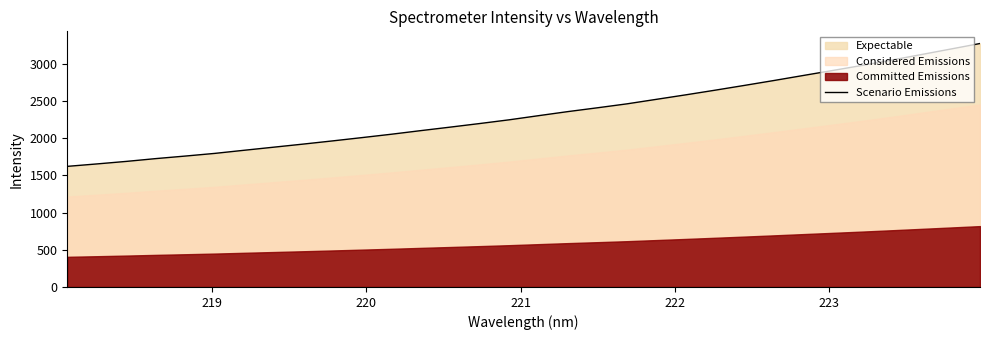

Reading left to right, extract all data points from this chart.

1622.1	1654.6	1688.7	1726.3	1760.5	1796.3	1838.4	1879.9	1921.3	1964.4	2008.8	2054.2	2102.8	2150.0	2198.2	2248.2	2304.0	2359.0	2410.0	2462.8	2523.6	2584.2	2646.9	2711.3	2777.1	2844.9	2912.2	2980.3	3051.7	3125.4	3199.5	3274.3